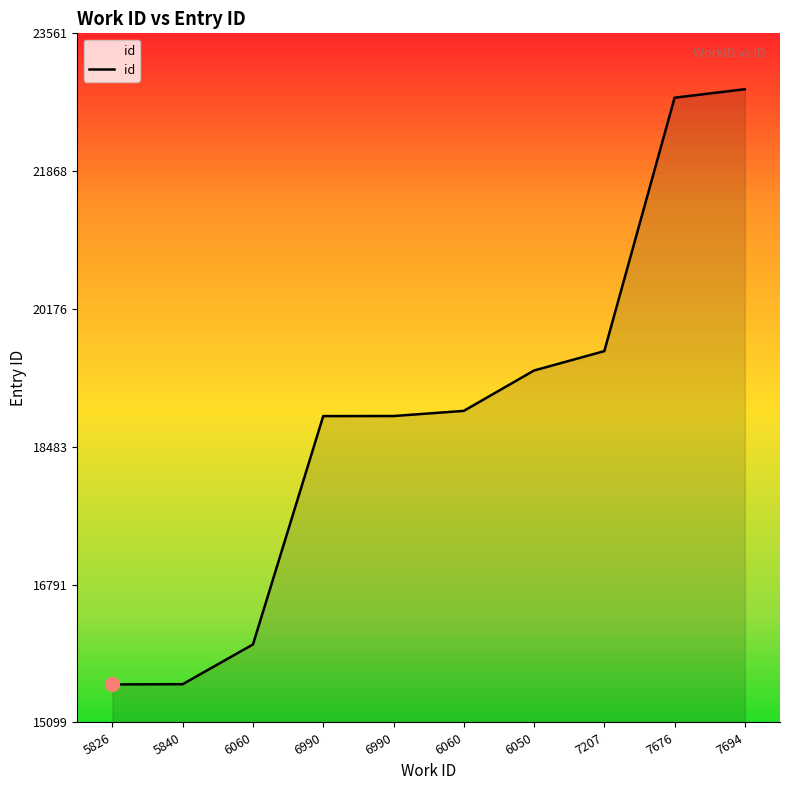

Reading right to left, extract all data points from this chart.

22875	22771	19659	19421	18925	18862	18861	16057	15569	15566